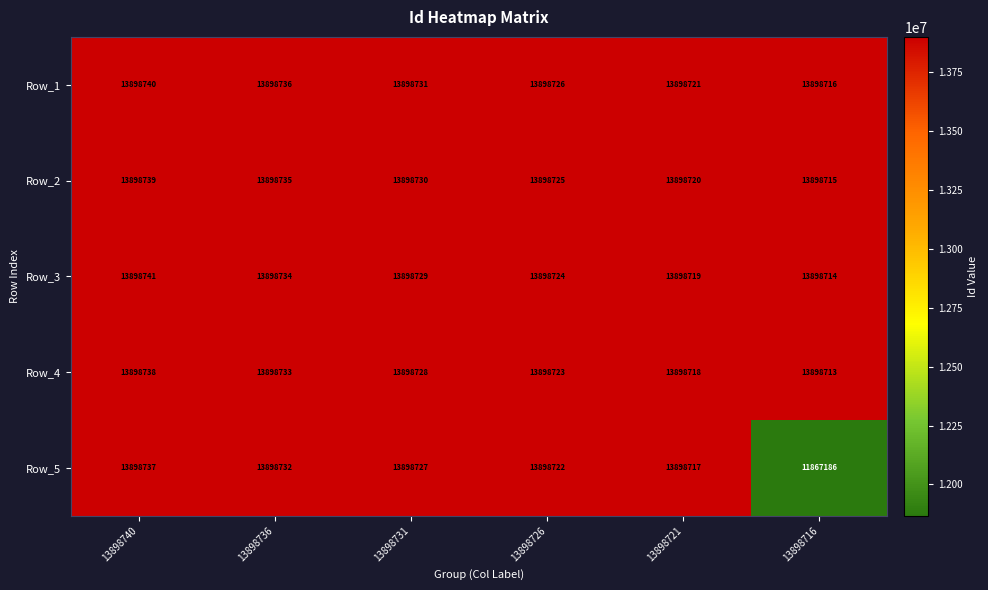

What is the highest value of the Row_3 series?

13898741